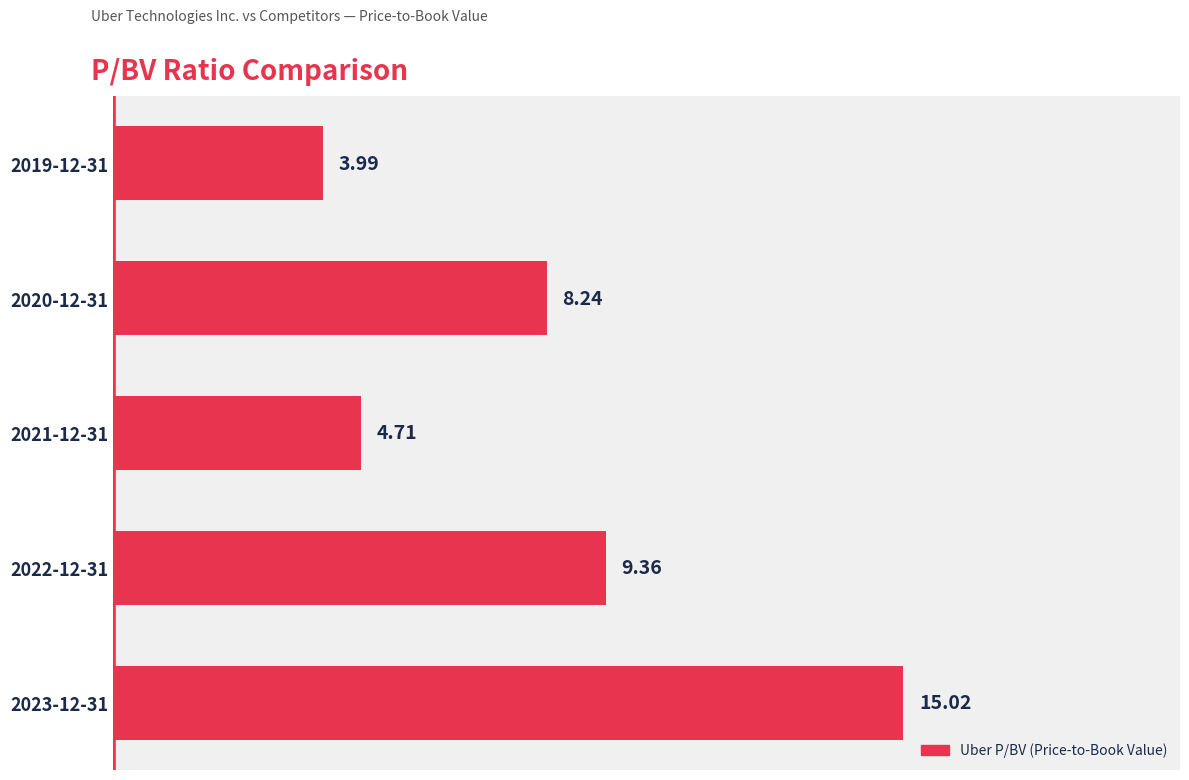

How many bars are there in total?

5